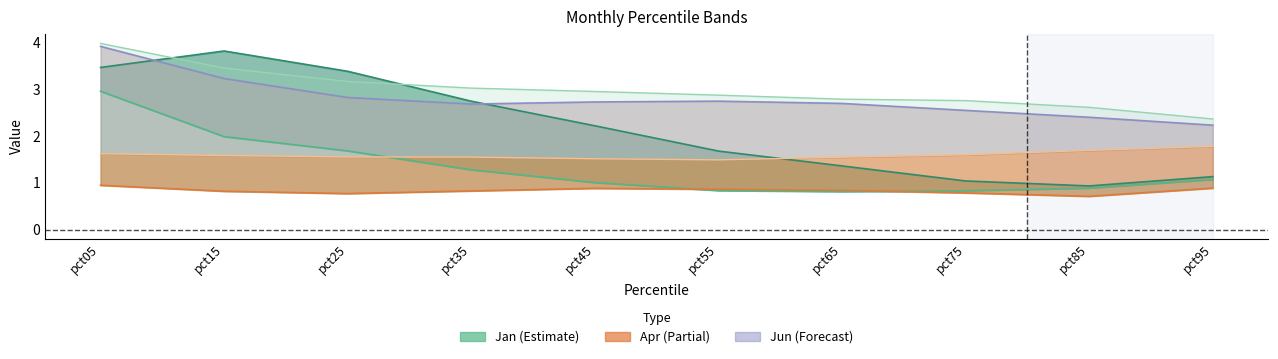

Reading left to right, extract all data points from this chart.

Jan: 3.5	3.8	3.4	2.7	2.2	1.7	1.4	1.0	0.9	1.1
Feb: 3.0	2.0	1.7	1.3	1.0	0.8	0.8	0.8	0.9	1.1
Mar: 4.0	3.5	3.2	3.0	3.0	2.9	2.8	2.8	2.6	2.4
Apr: 0.9	0.8	0.8	0.8	0.9	0.9	0.8	0.8	0.7	0.9
May: 1.6	1.6	1.6	1.6	1.5	1.5	1.5	1.6	1.7	1.8
Jun: 3.9	3.2	2.8	2.7	2.7	2.7	2.7	2.6	2.4	2.2